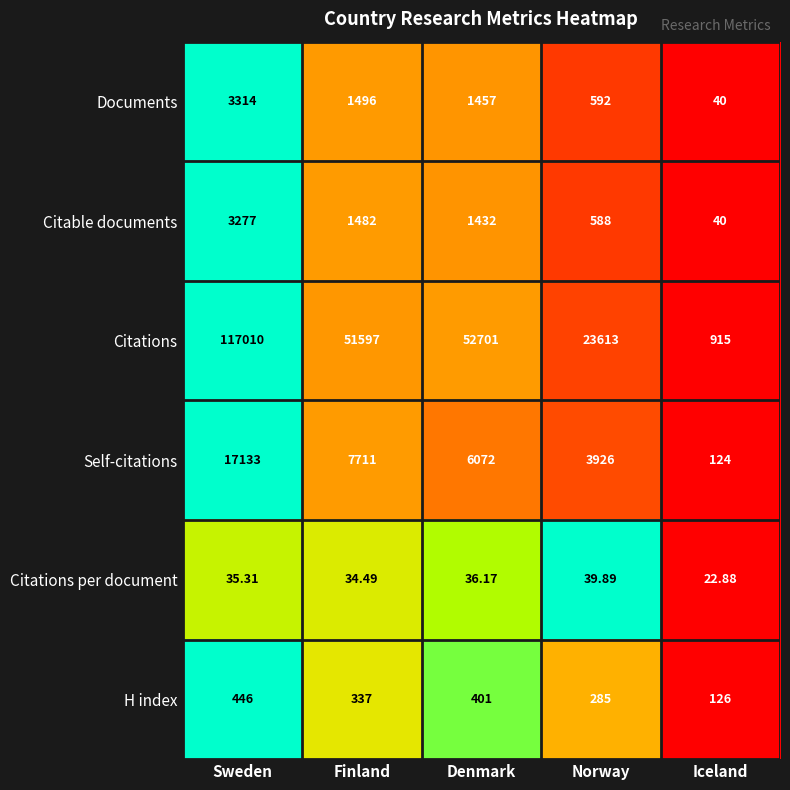

Is the value of Citations per document at Finland greater than the value of Citations at Norway?

No